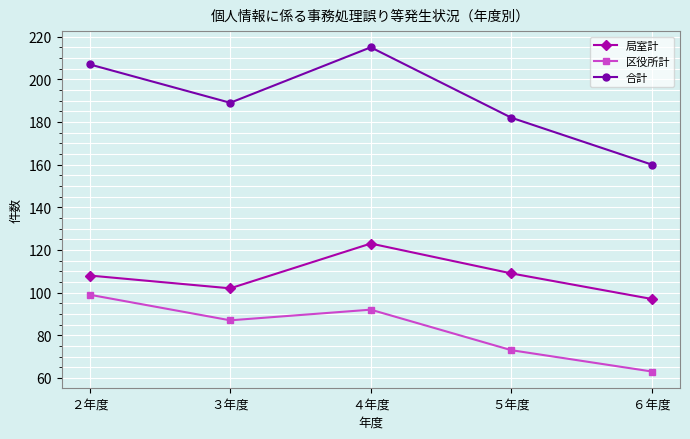

What is the label of the 1st point from the left?

２年度